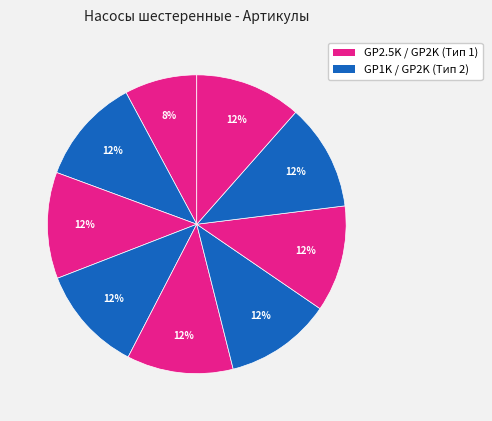

Count the number of slices in the pie.

9